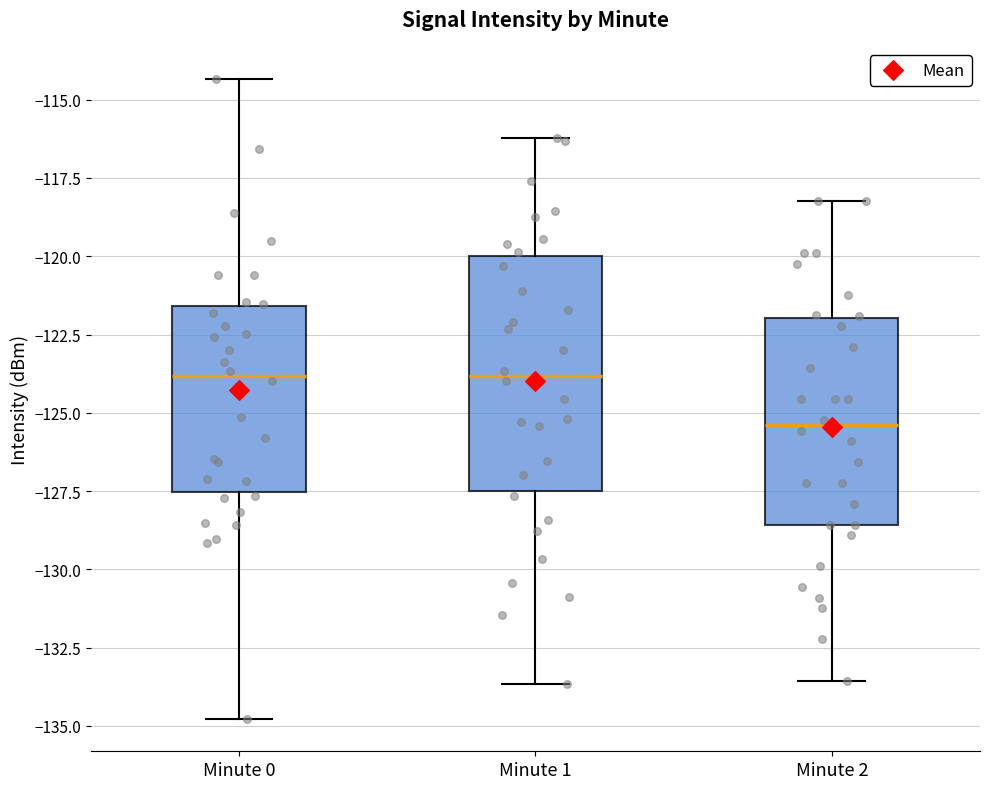

Reading left to right, transcribe this box plot: for each box, give where its median line is, the range the box spans, and where its two whiskers end, as read against the y-axis. The values are not printed on the chart, so give them approximately, as read against the axis.

Minute 0: median -124.0, box -127.5 to -121.5, whiskers -135.0 to -114.5
Minute 1: median -124.0, box -127.5 to -120.0, whiskers -133.5 to -116.0
Minute 2: median -125.5, box -128.5 to -122.0, whiskers -133.5 to -118.0